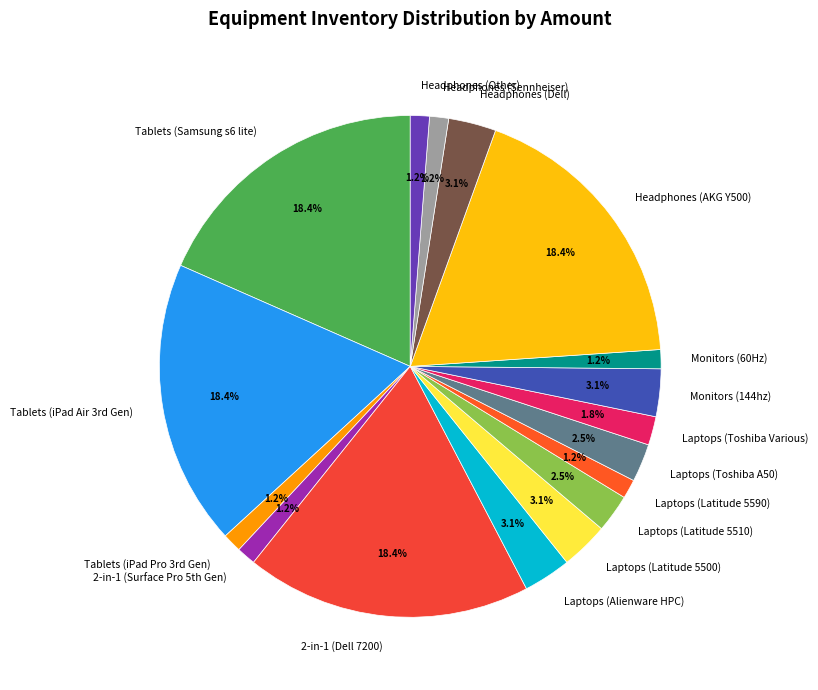

What percentage do Headphones (Sennheiser) and Laptops (Toshiba A50) together represent?

3.7%